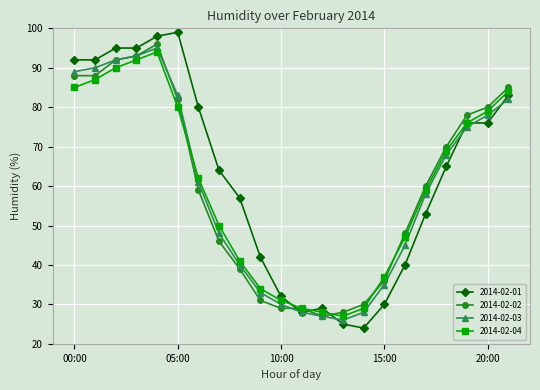

What is the maximum value shown in the chart?

99